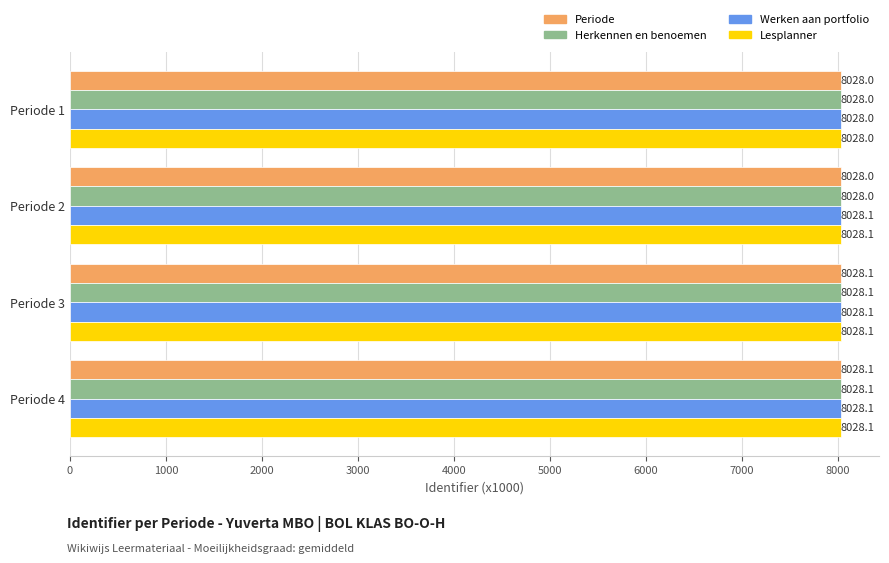

Is it true that Werken aan portfolio equals 5516.0 at Periode 3?

False